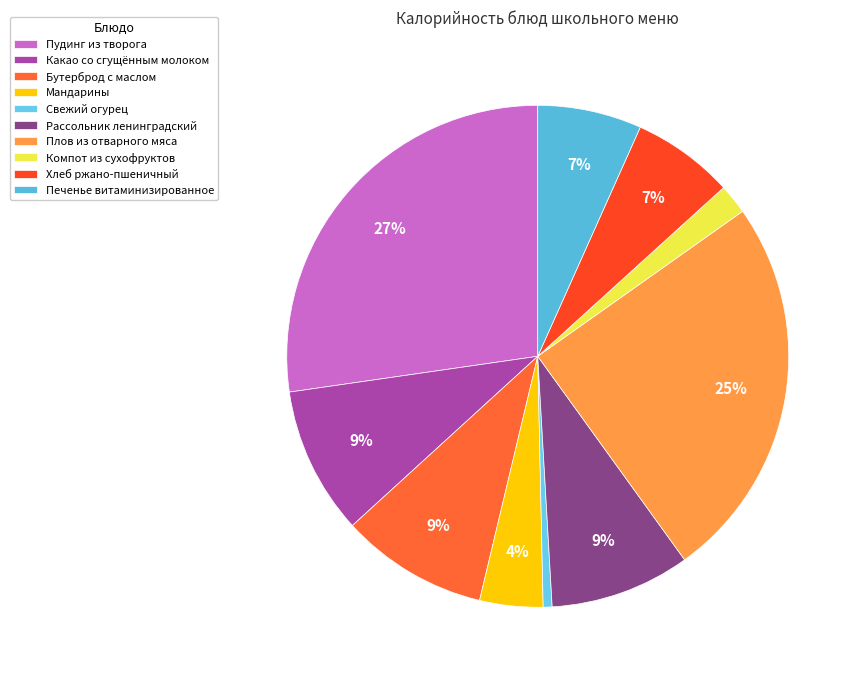

Which slice is the smallest?

Свежий огурец